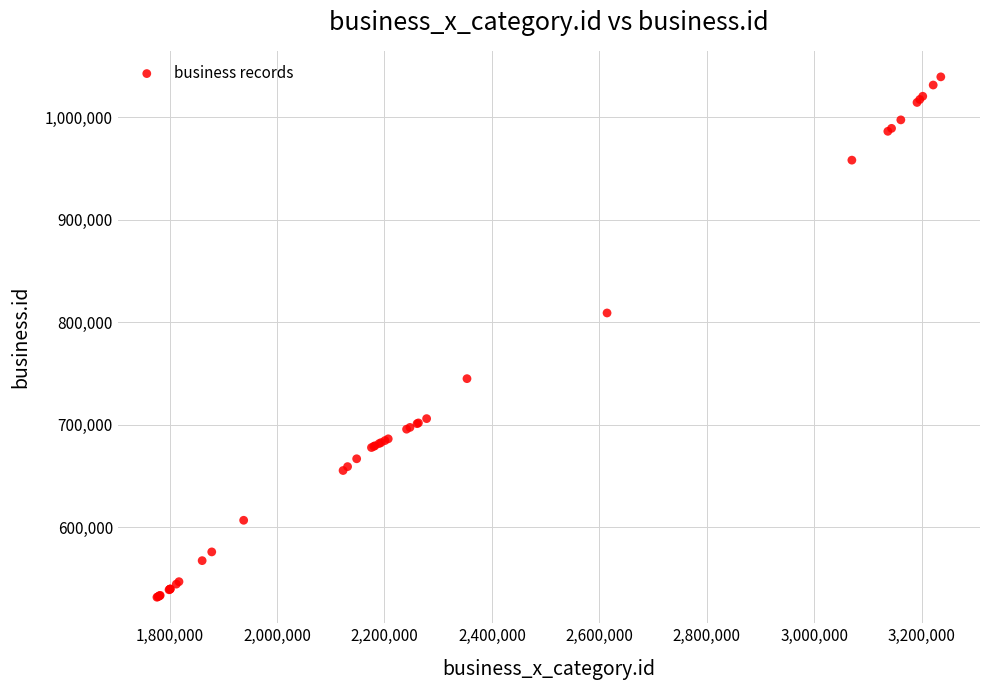

What Y value in the scatter plot is closest to 785585?

809048